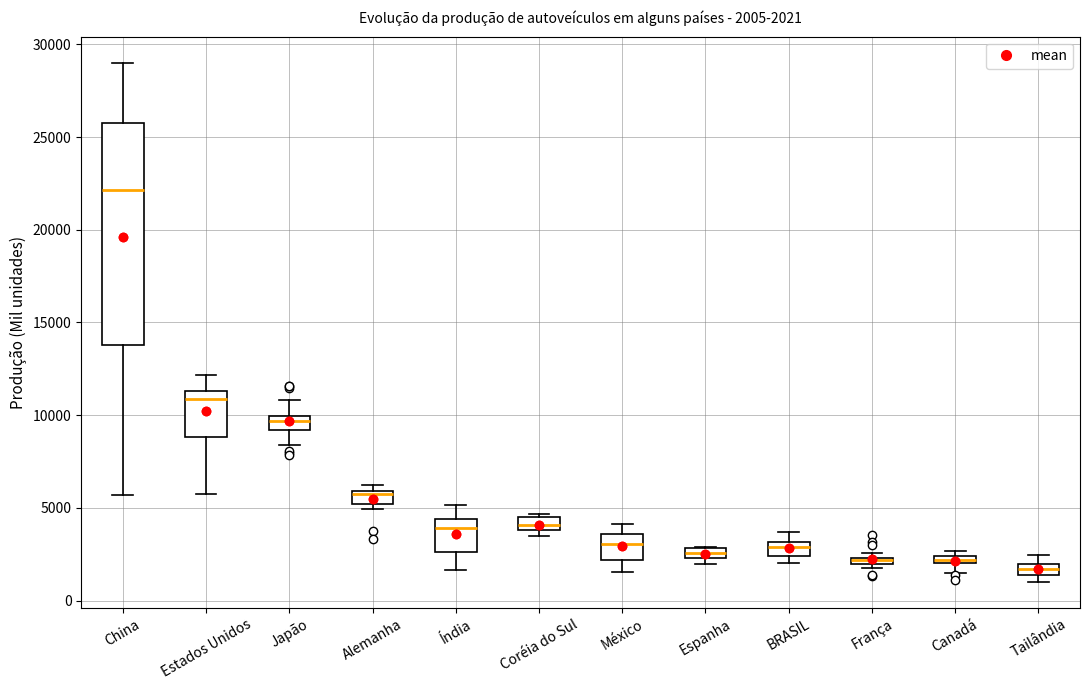

Which box is the tallest, from its lower edge to its upper edge?

China